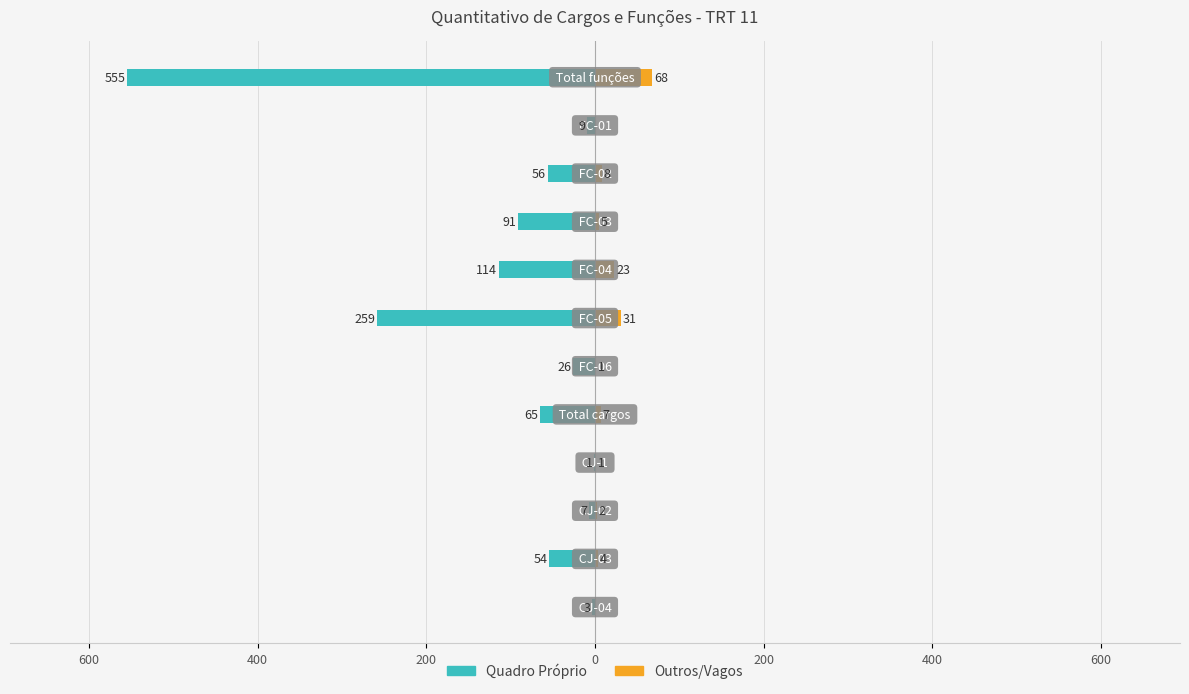

What is the difference between the second highest and second lowest values in the Outros/Vagos series?

31